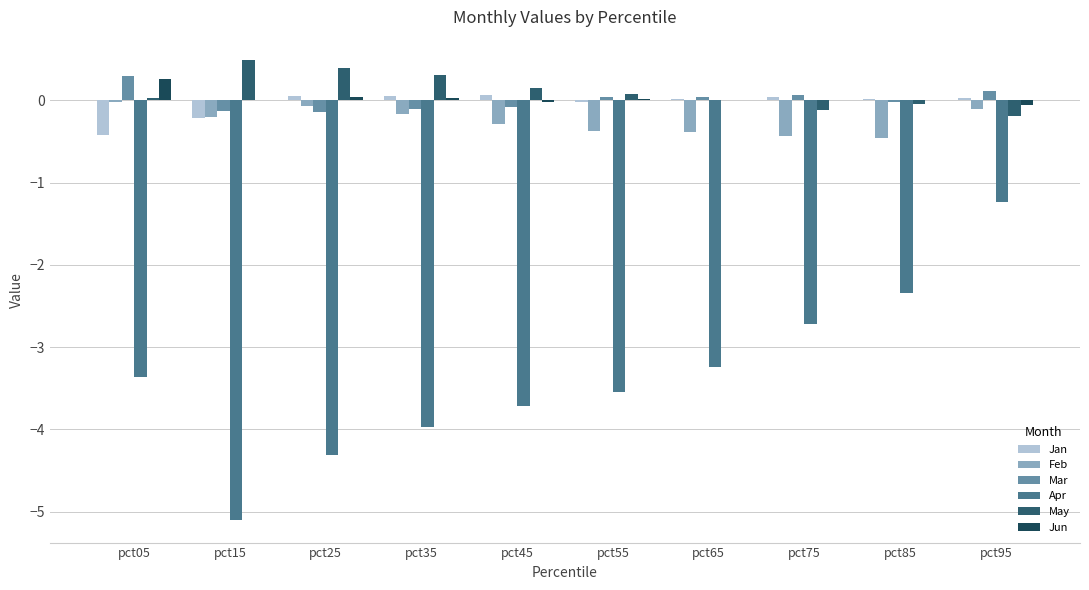

What is the lowest value of the Mar series?

-0.1